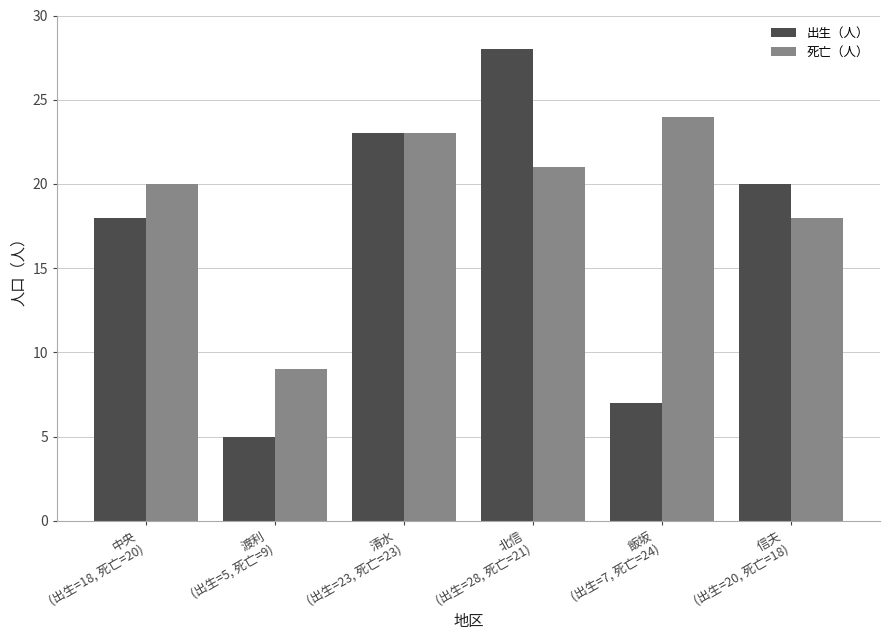

Which category has the highest value in the 出生（人） series?

北信
(出生=28, 死亡=21)